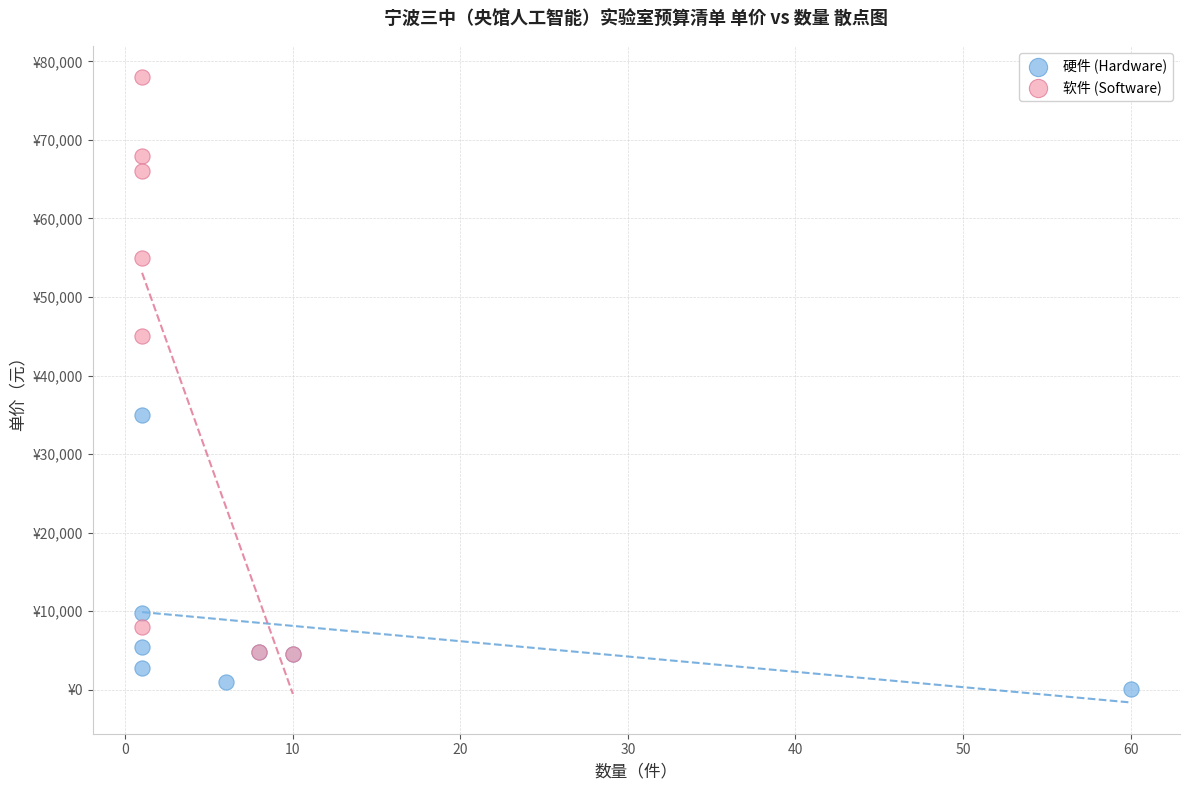

What are all the series names shown in the legend?

硬件 (Hardware), 软件 (Software)